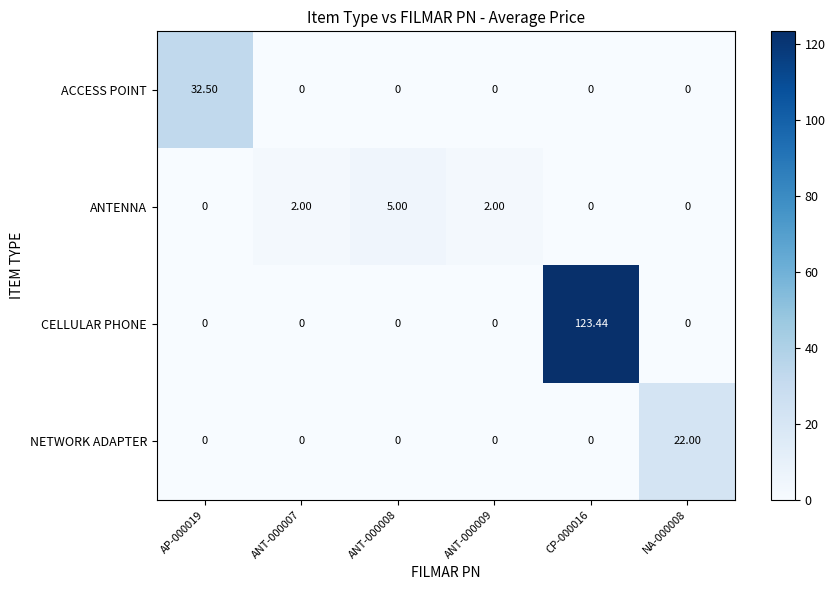

At which category is the sum across all series the highest?

CP-000016